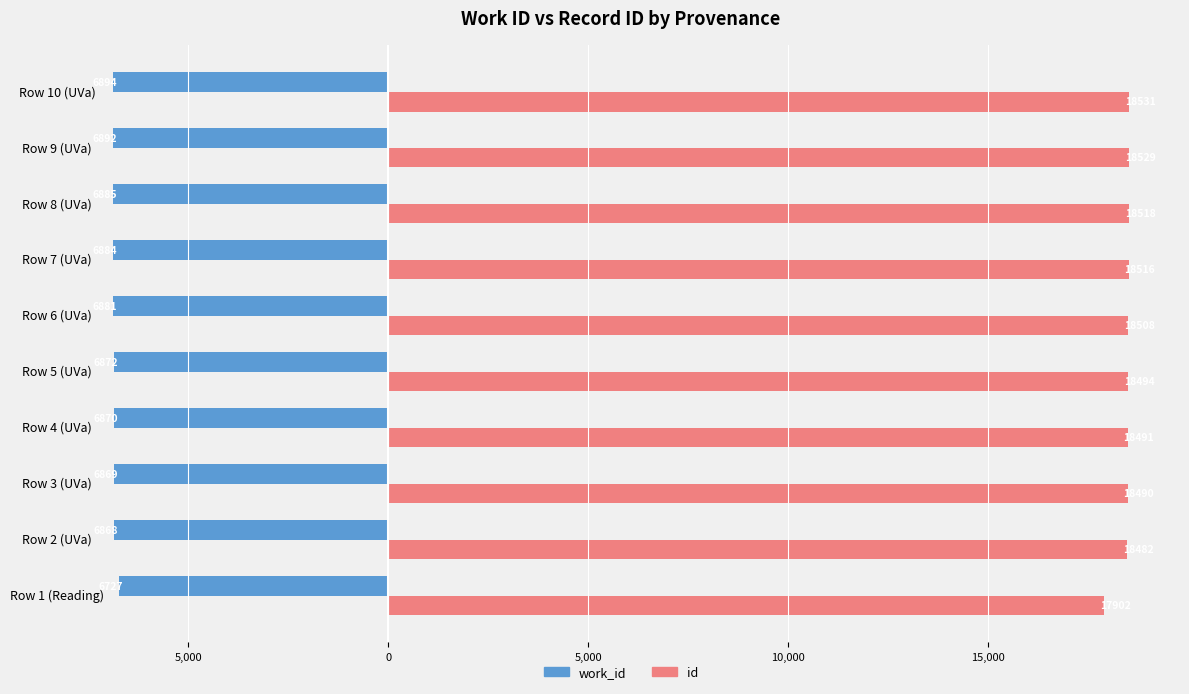

What are all the series names shown in the legend?

work_id, id